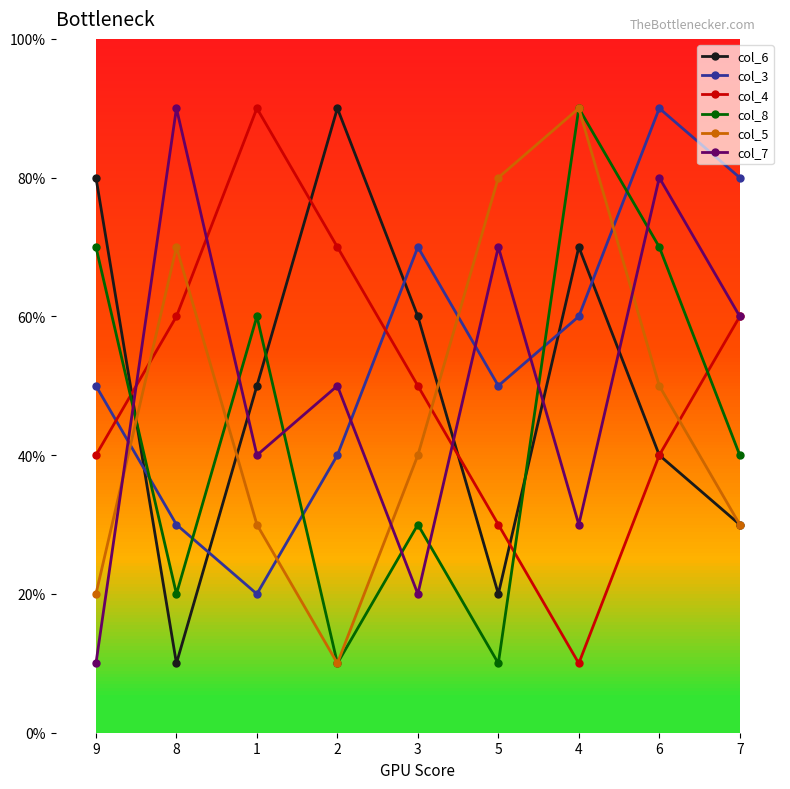

What is the label of the 5th point from the left?

3